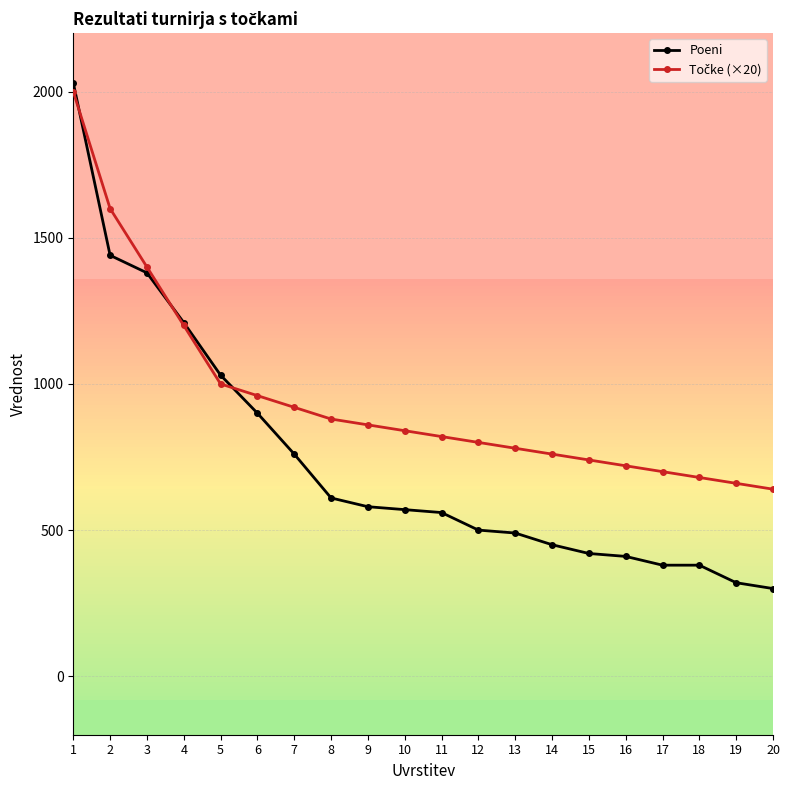

The value of Poeni at 17 is 380. True or false?

True